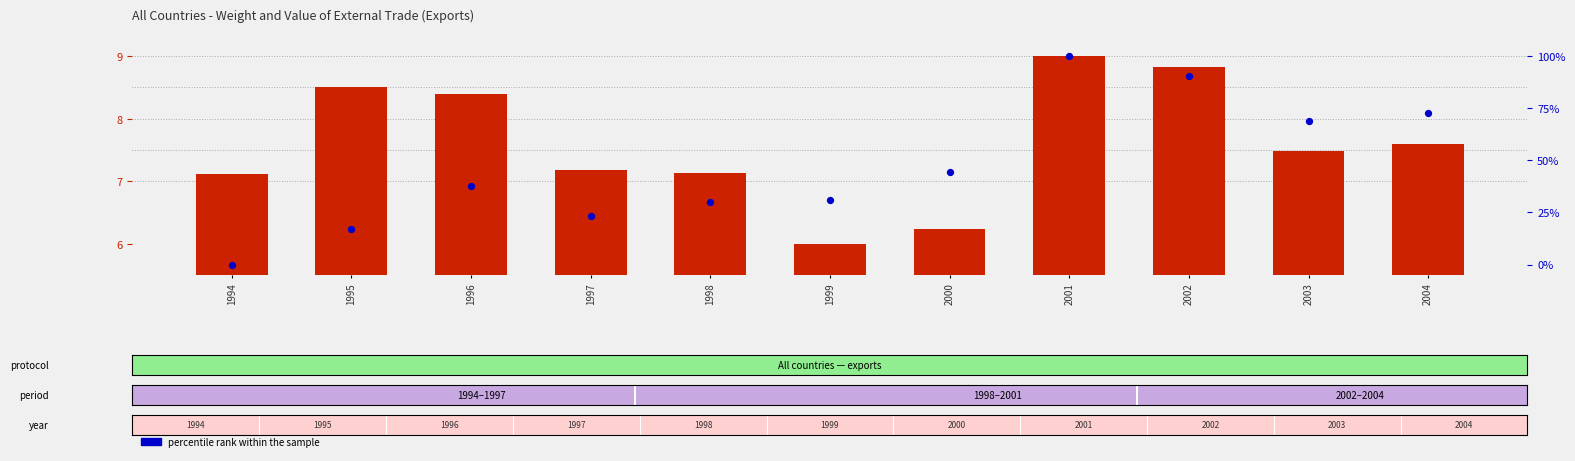

Which series has the widest spread of Y values?

Value (Euro Thousand)